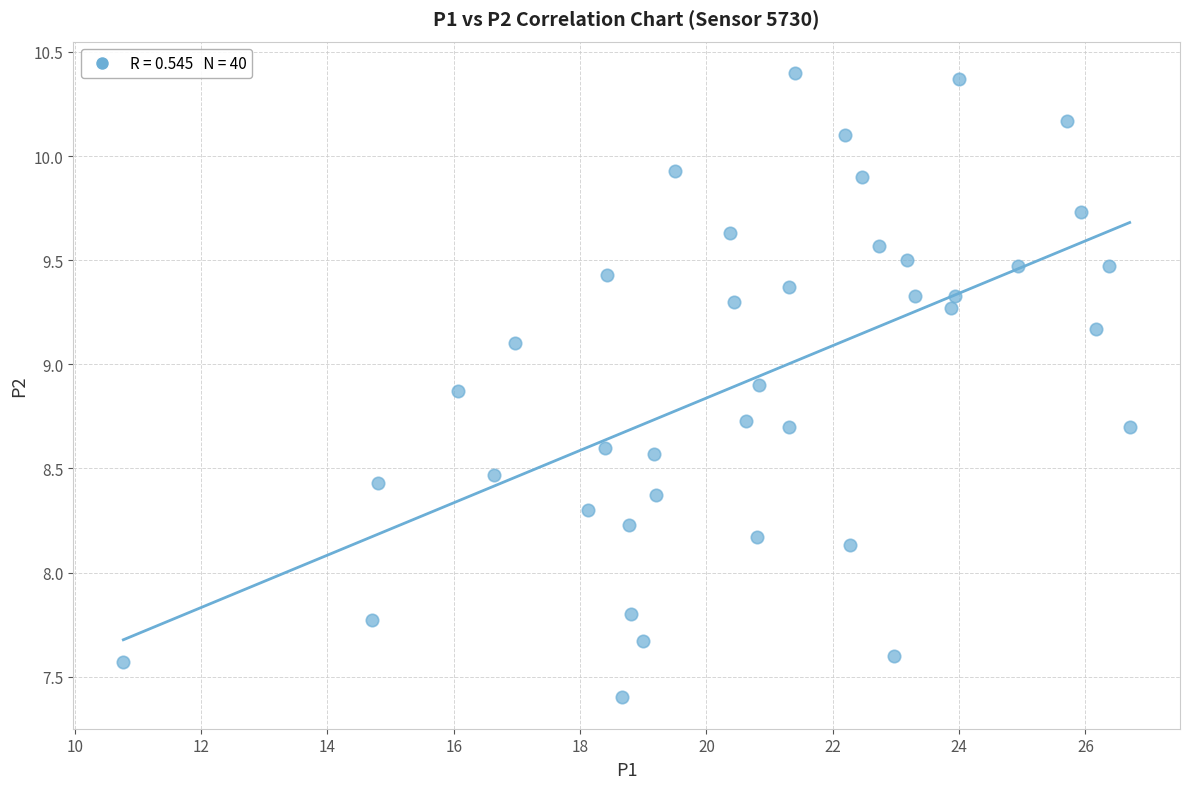

What Y value in the scatter plot is closest to 8?

8.1